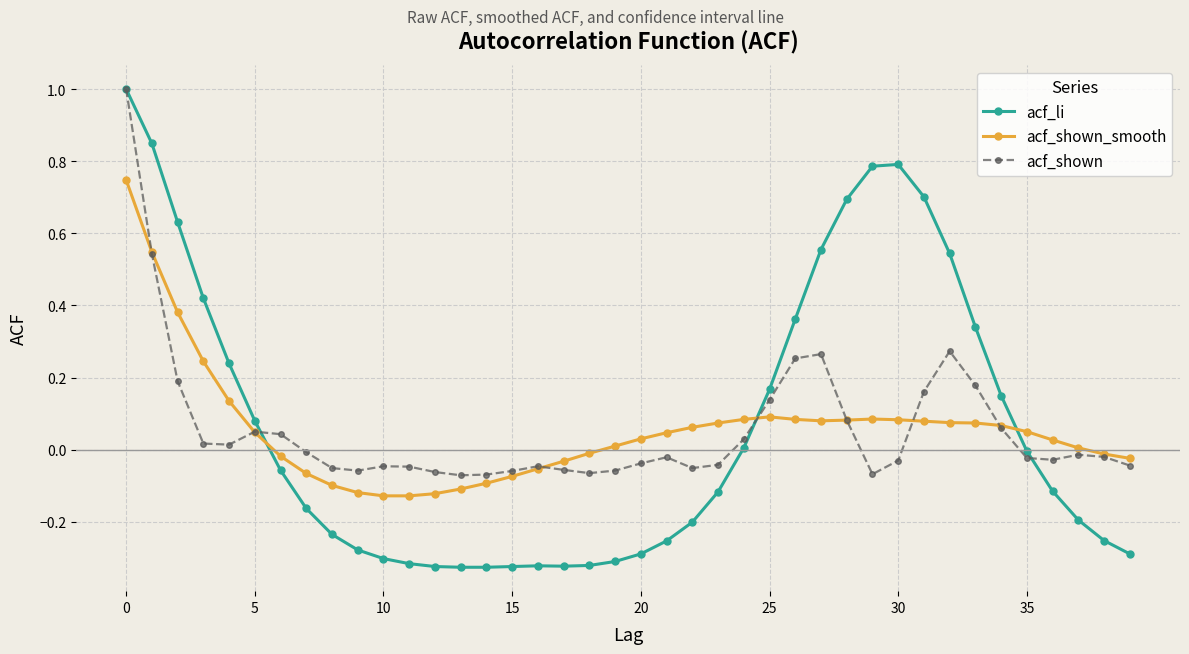

Which series ends up on top after the final intersection of acf_li and acf_shown_smooth?

acf_shown_smooth